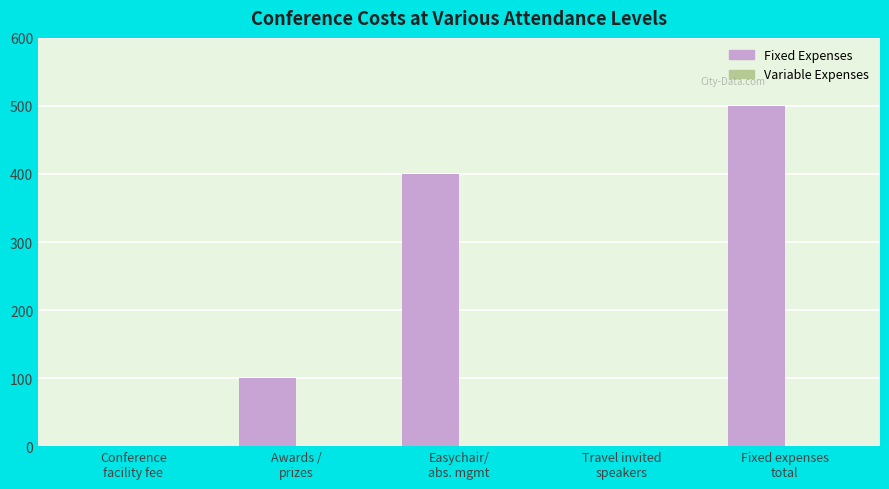

What is the sum of all values?

1000